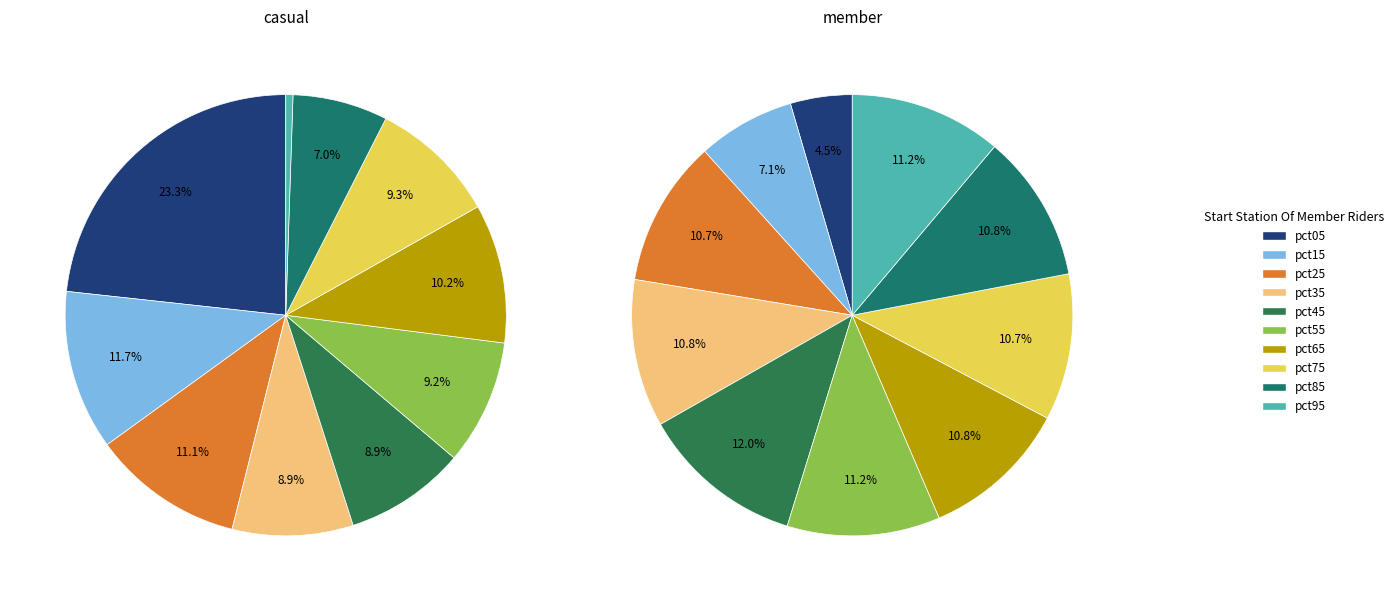

True or false: 8 accounts for 11% of the total.

True